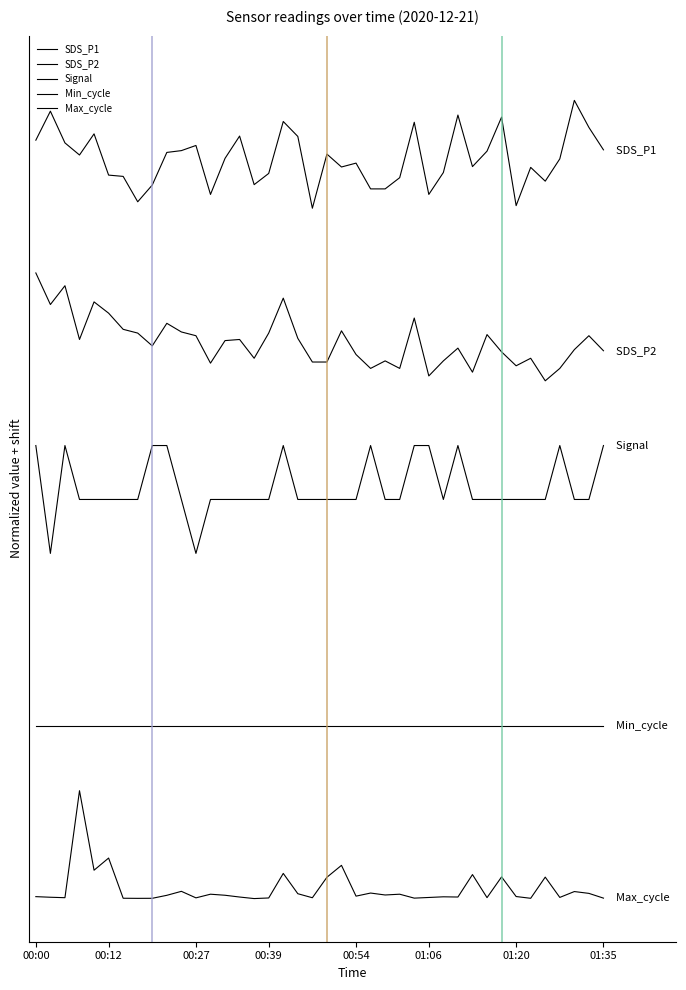

Is this an area chart (filled region under the line)?

No